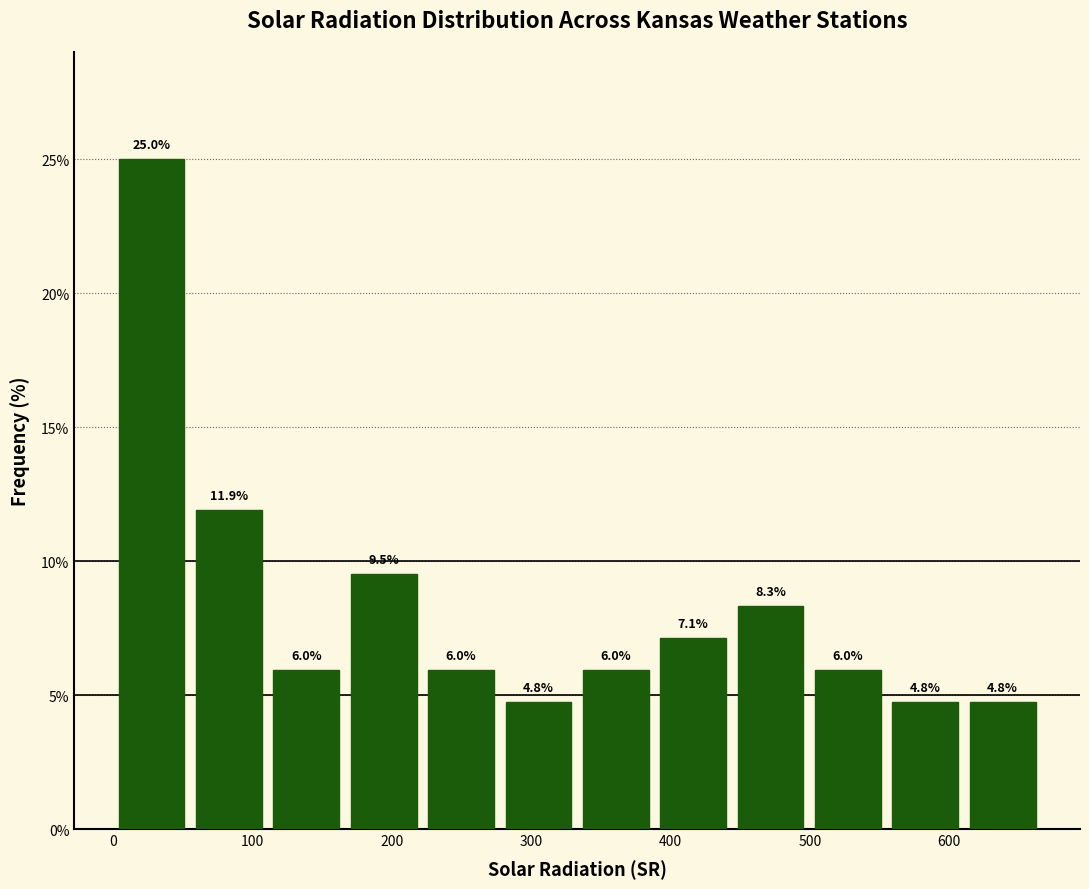

Reading left to right, list every bar in this chart as the range it spans on the x-axis followed by its height. The bar edges are not printed on the chart, so give them approximately, as read against the axis.

0 to 60: 25.0
60 to 110: 11.9
110 to 170: 6.0
170 to 220: 9.5
220 to 280: 6.0
280 to 330: 4.8
330 to 390: 6.0
390 to 440: 7.1
440 to 500: 8.3
500 to 560: 6.0
560 to 610: 4.8
610 to 670: 4.8